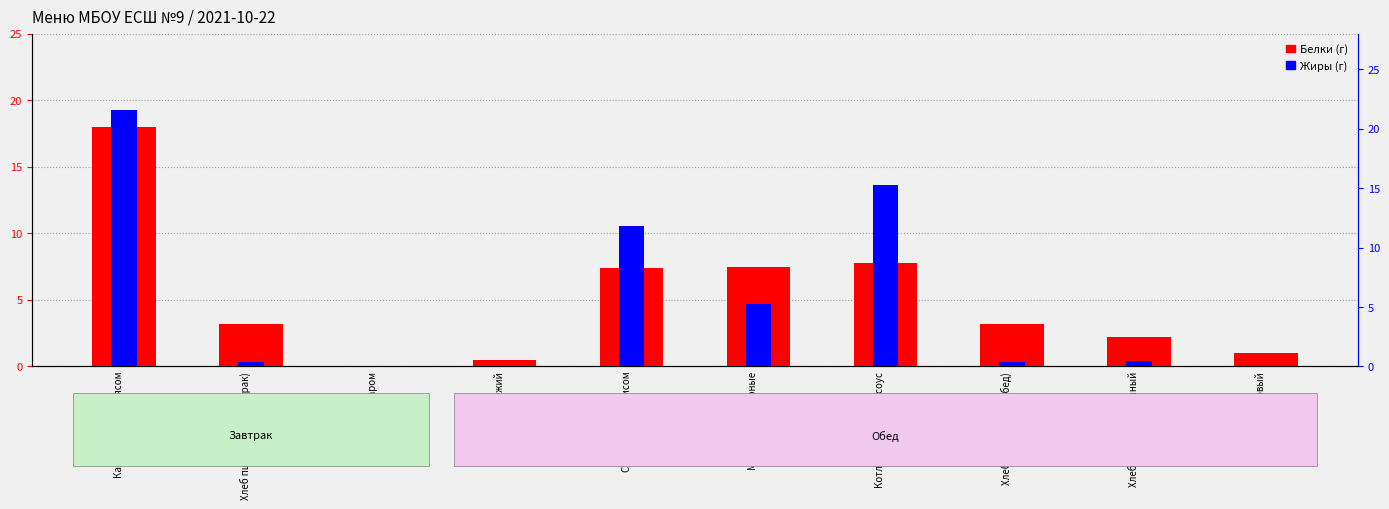

What is the sum of the Жиры (г) values at Суп куриный с рисом and Хлеб пшеничный (обед)?

12.2